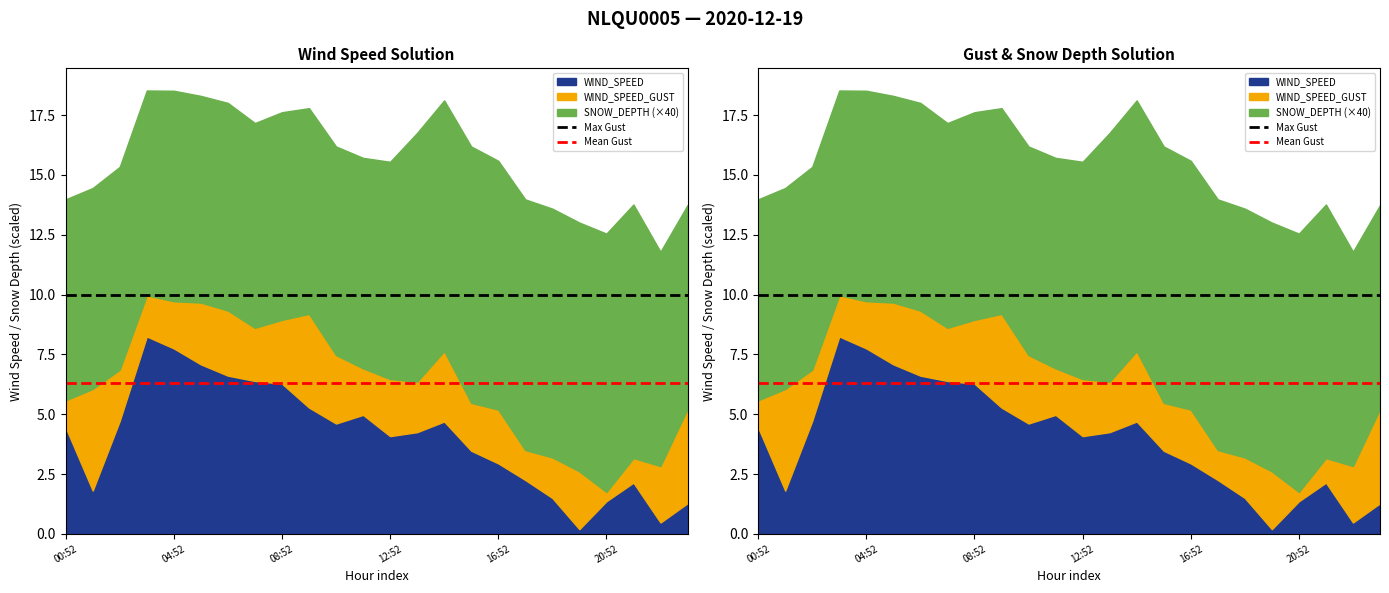

What is the value of the Mean Gust point at the 1st from the left?

6.3